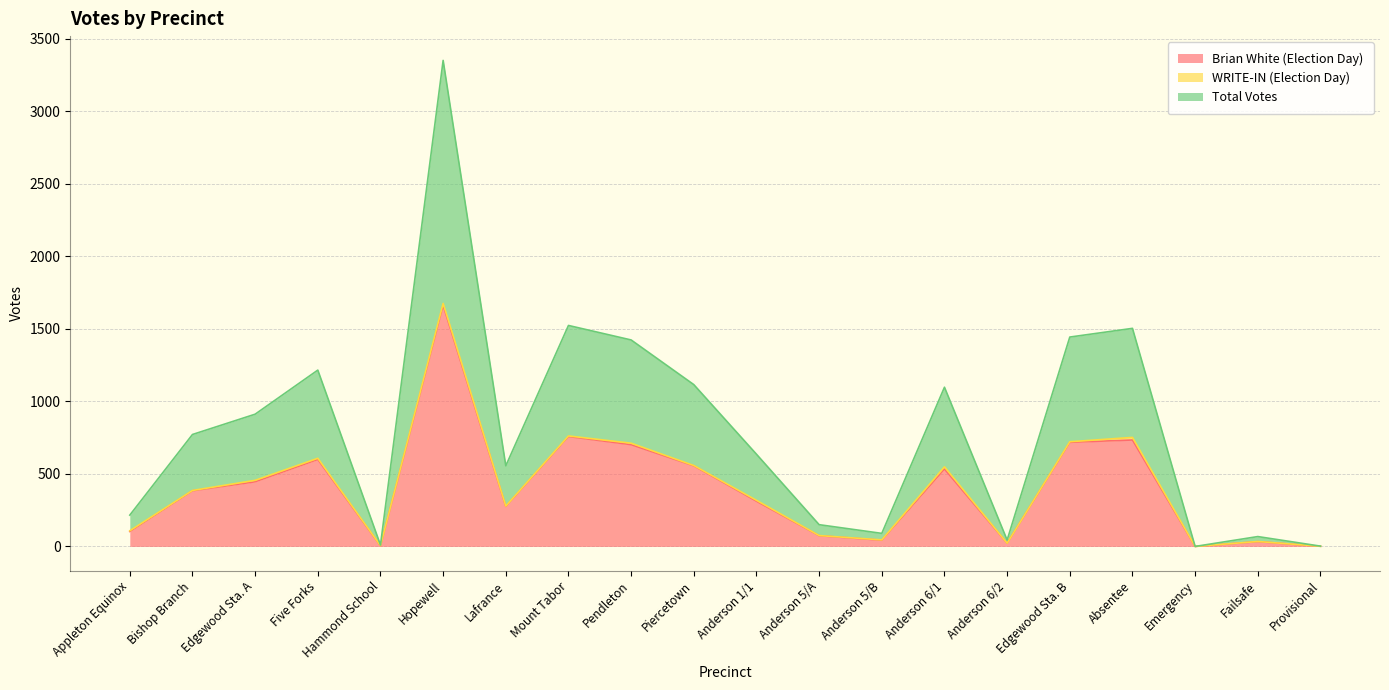

The value of Brian White (Election Day) at Mount Tabor is 1168. True or false?

False